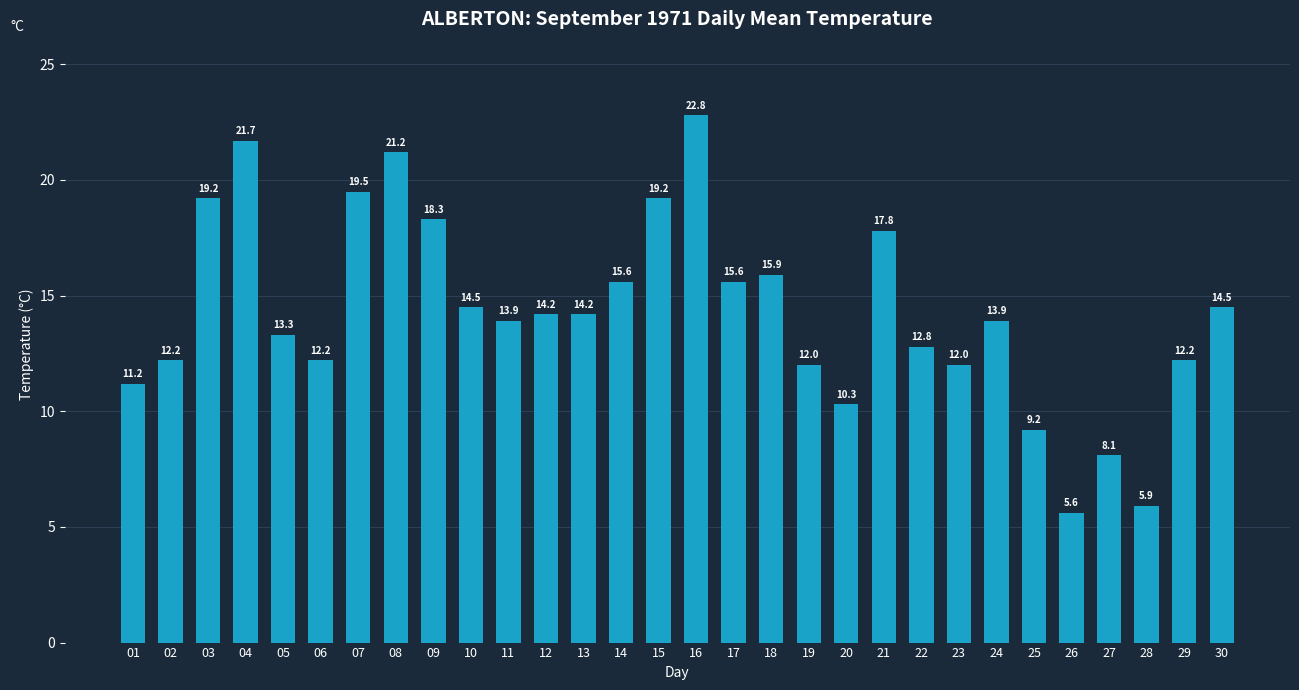

What is the difference between the maximum and minimum values?

17.2